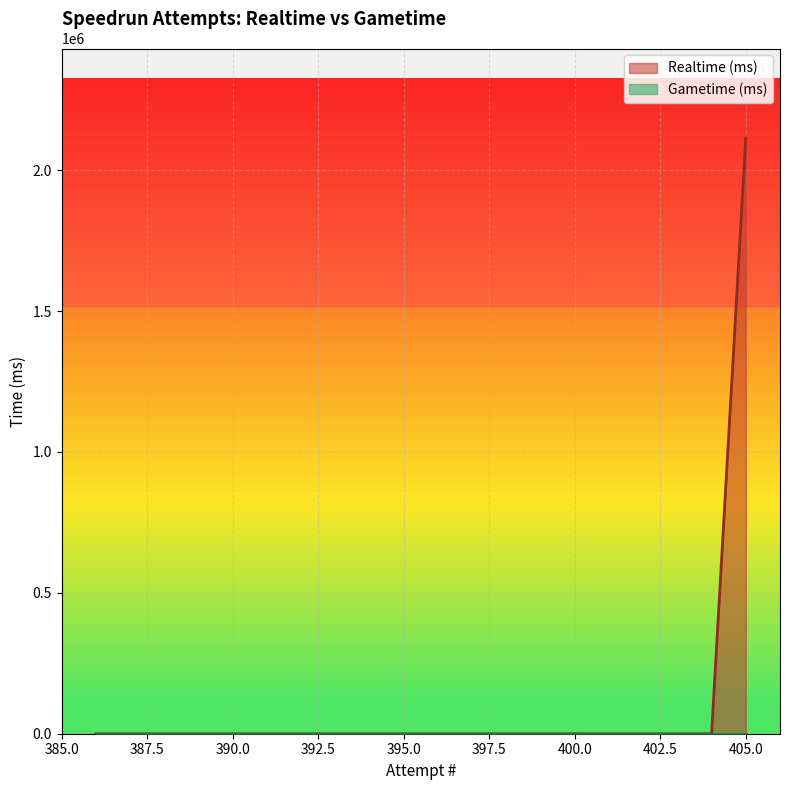

True or false: Realtime (ms) and Gametime (ms) cross at least once.

False